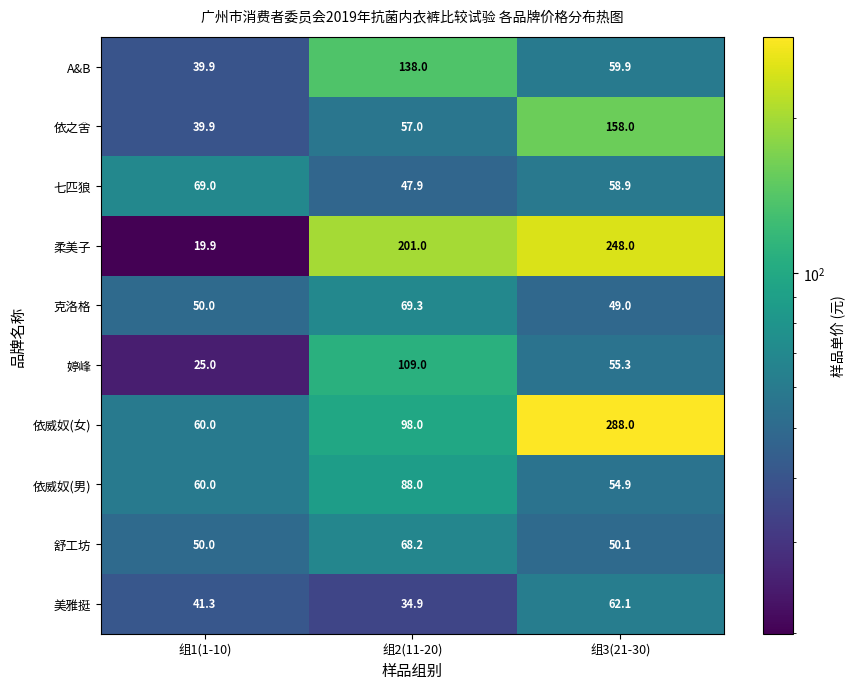

Count the number of data series in this chart.

10